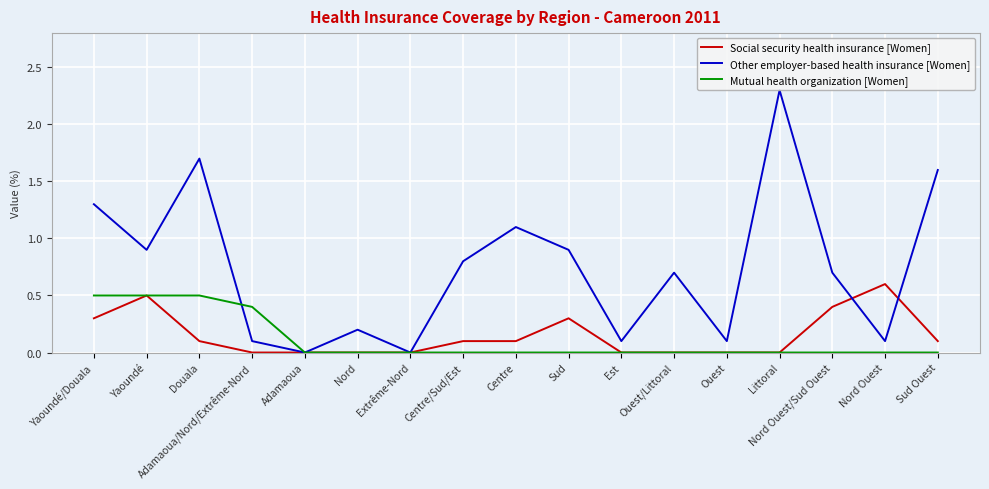

What is the approximate value of Social security health insurance [Women] at Yaoundé?

0.5